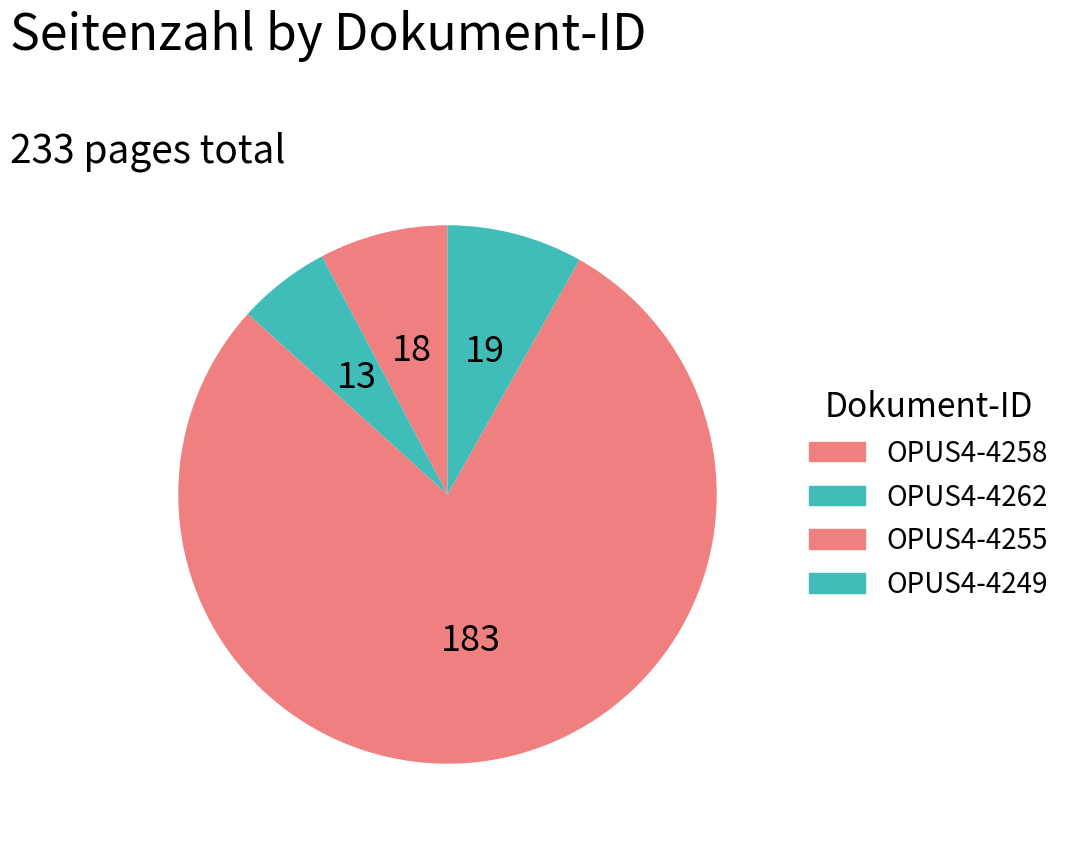

Which slice is the smallest?

OPUS4-4262